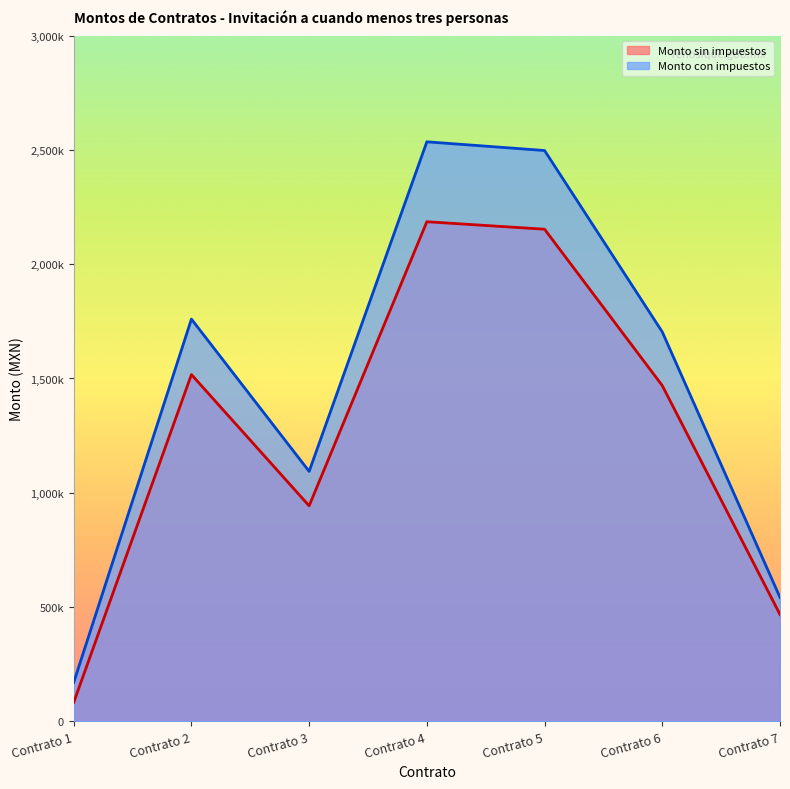

True or false: Monto con impuestos has more than 1 points higher than both neighbors.

True